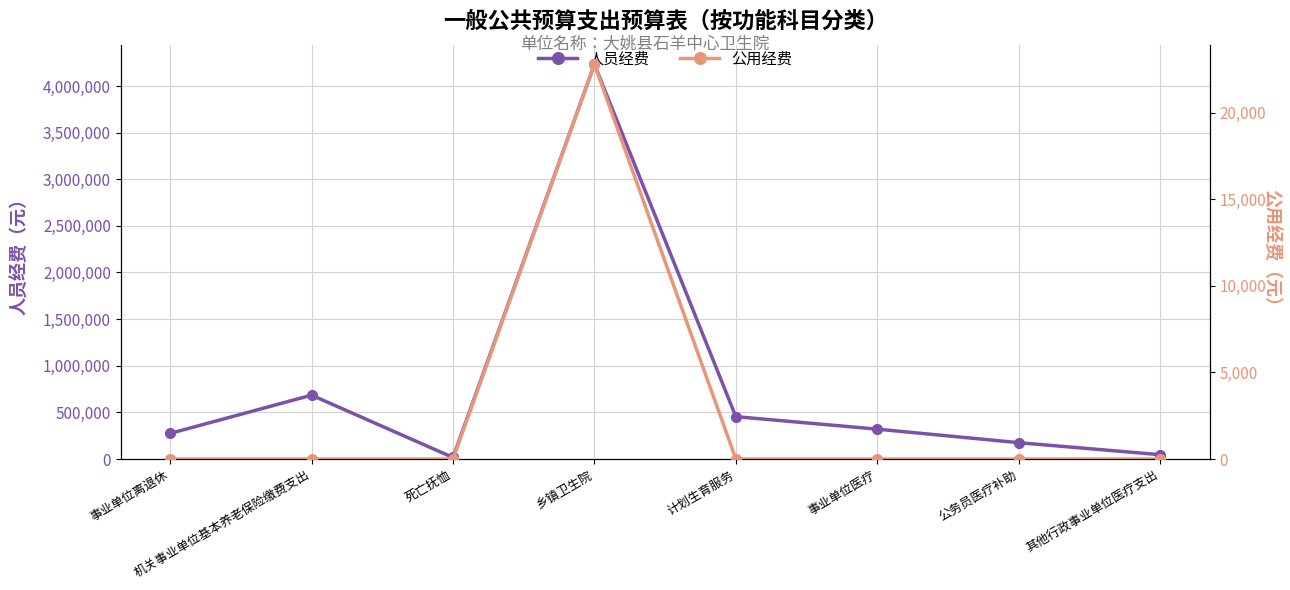

True or false: 公用经费 and 人员经费 intersect in this chart.

False